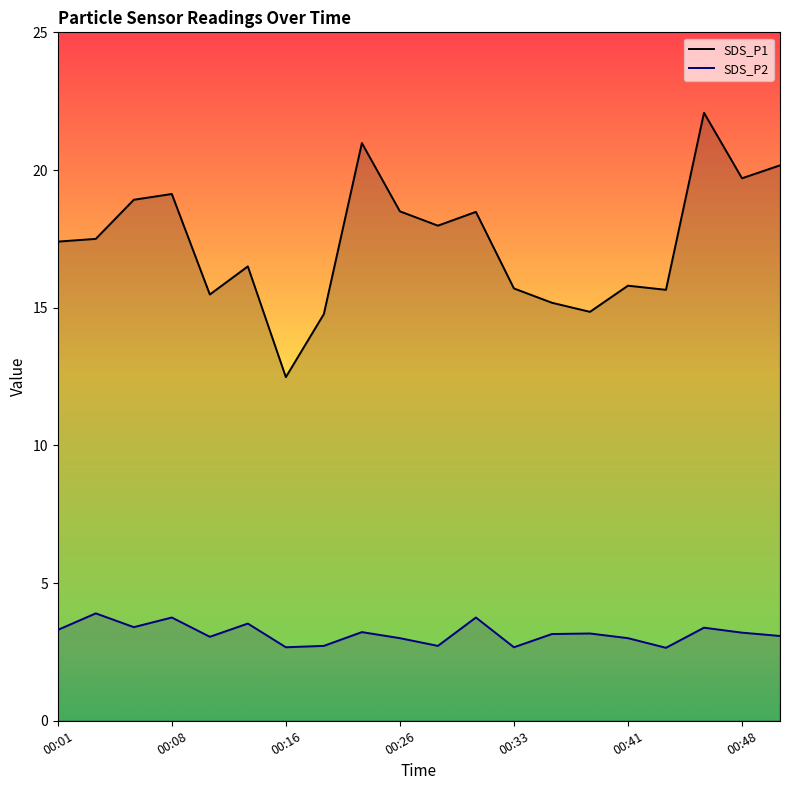

Which series has the largest range (max minus min)?

SDS_P1